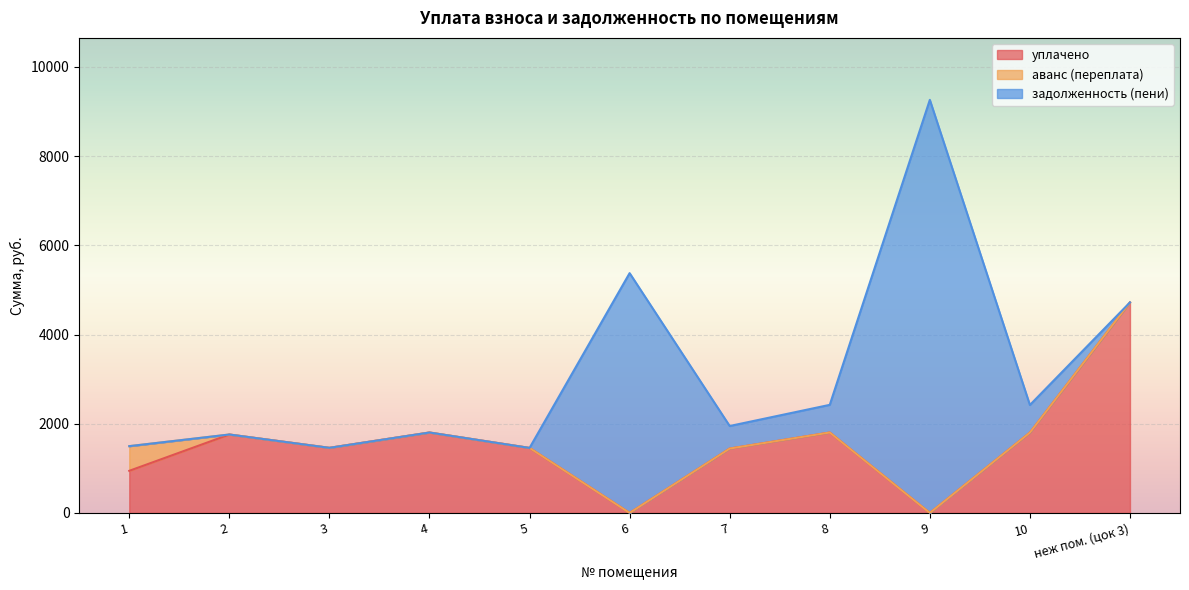

What is the total value across all series at 3?

1459.7